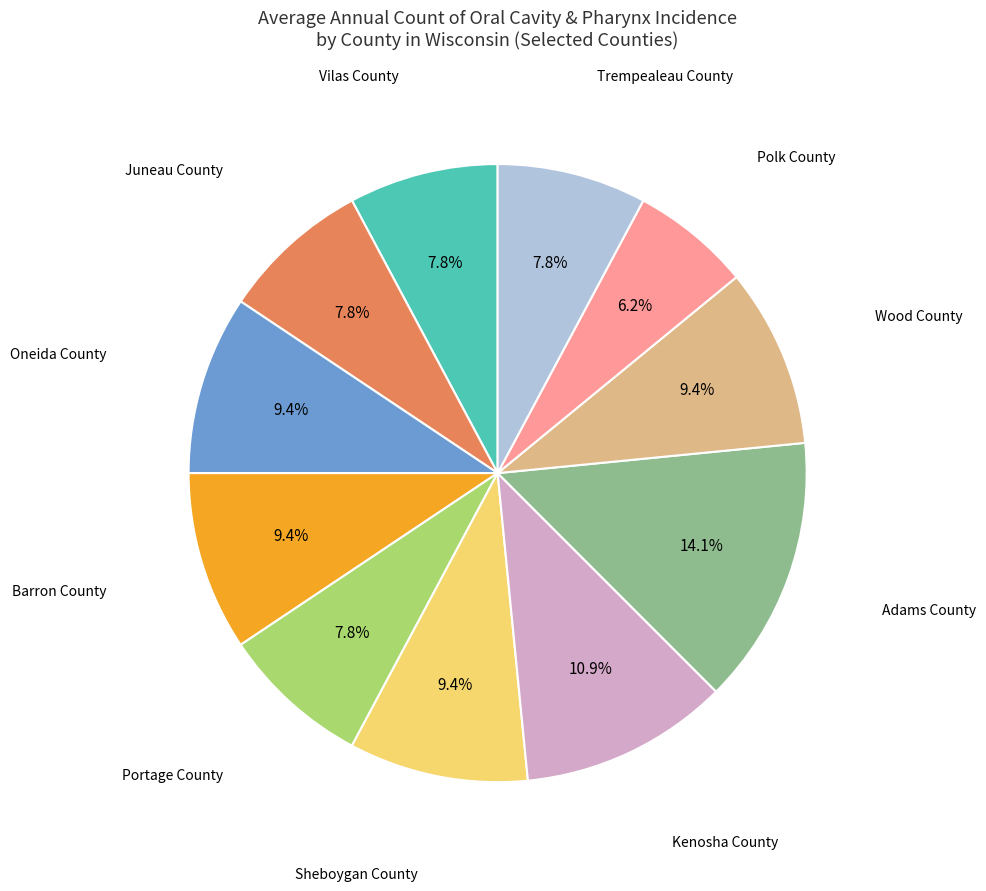

Is there a majority slice in this chart?

No